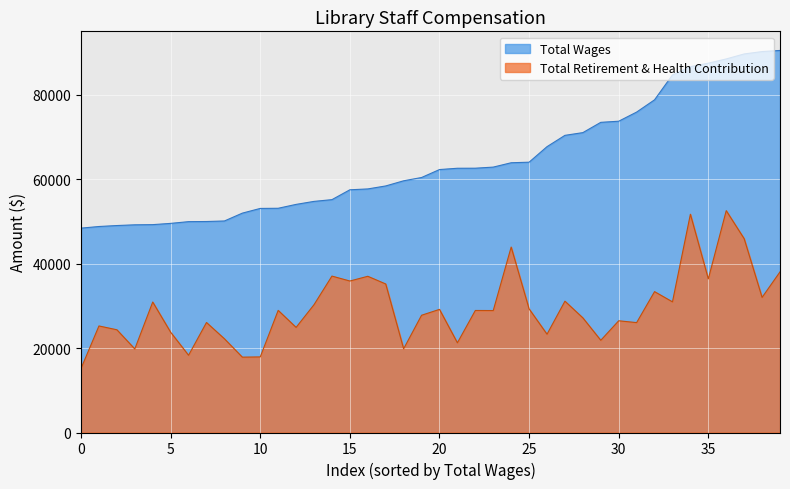

Is it true that Total Retirement & Health Contribution equals 27437 at 21?

False